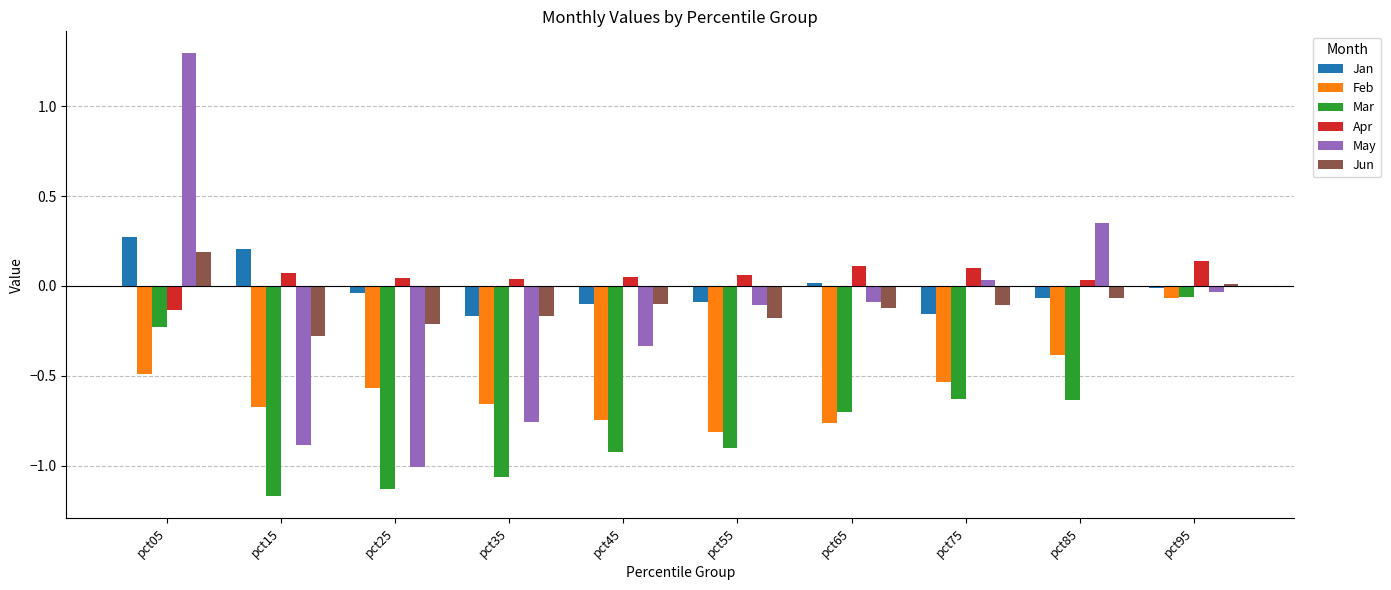

How many data points does each series have?

10